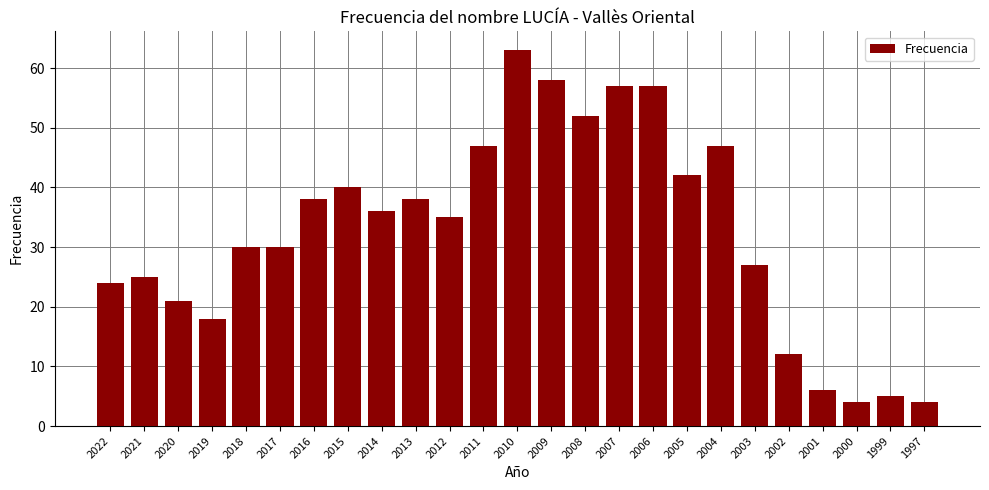

Between 2003 and 1997, which is larger?

2003